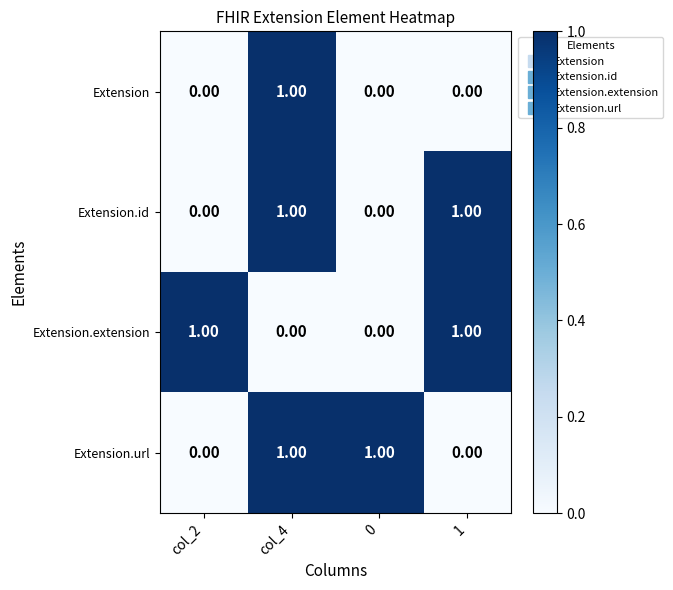

Which series changed the most between col_2 and 1?

Extension.id